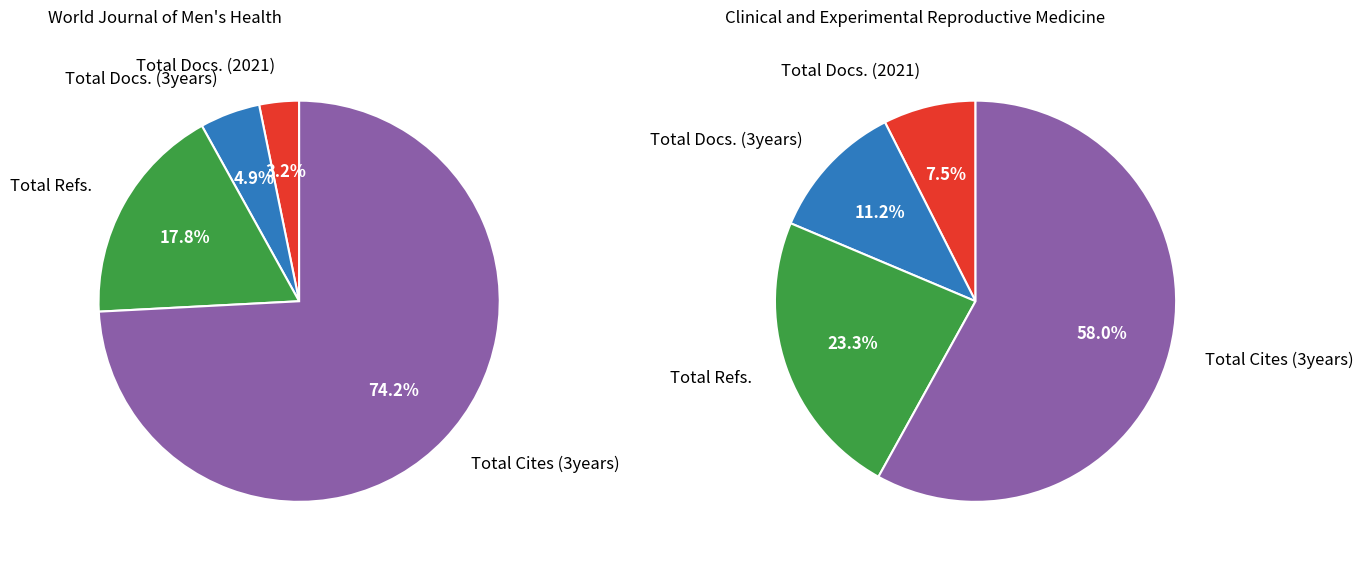

Count the number of slices in the pie.

4